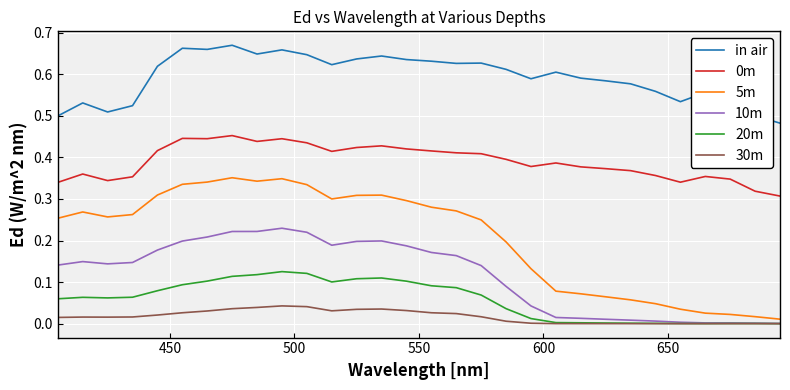

Which series has the largest total across all categories?

in air